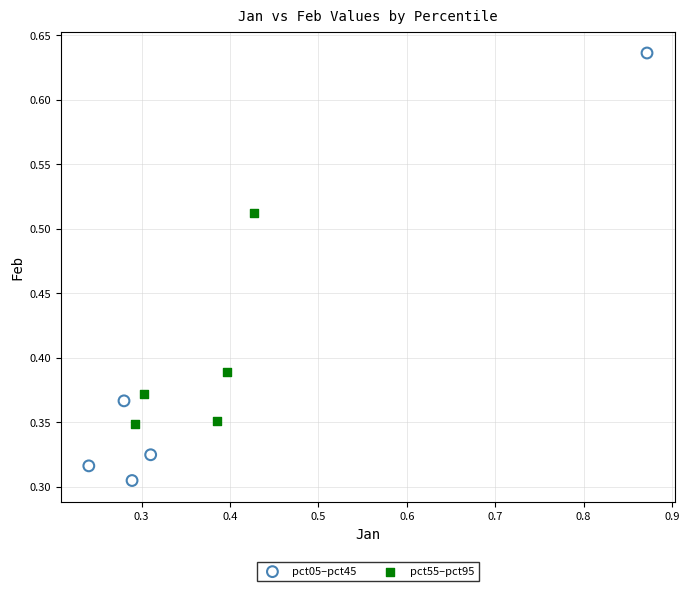

Which series reaches the maximum Y coordinate?

pct05–pct45